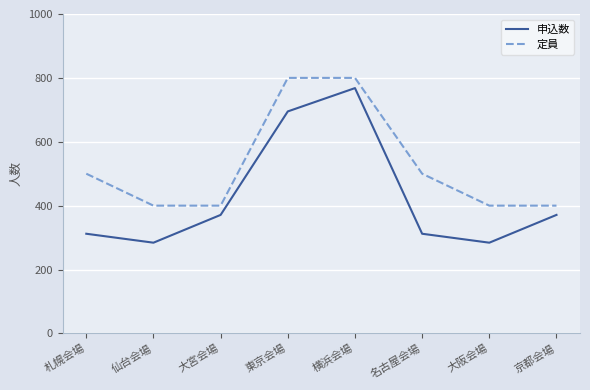

The value of 申込数 at 大宮会場 is 241. True or false?

False